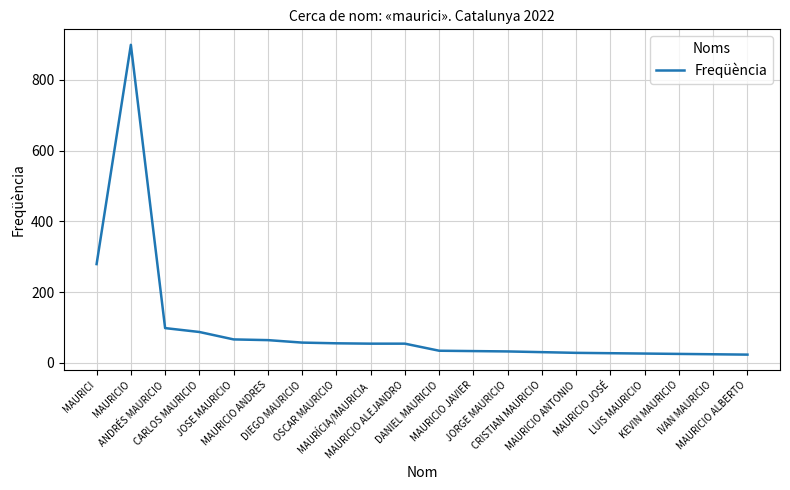

What is the difference between the maximum and minimum values?

876